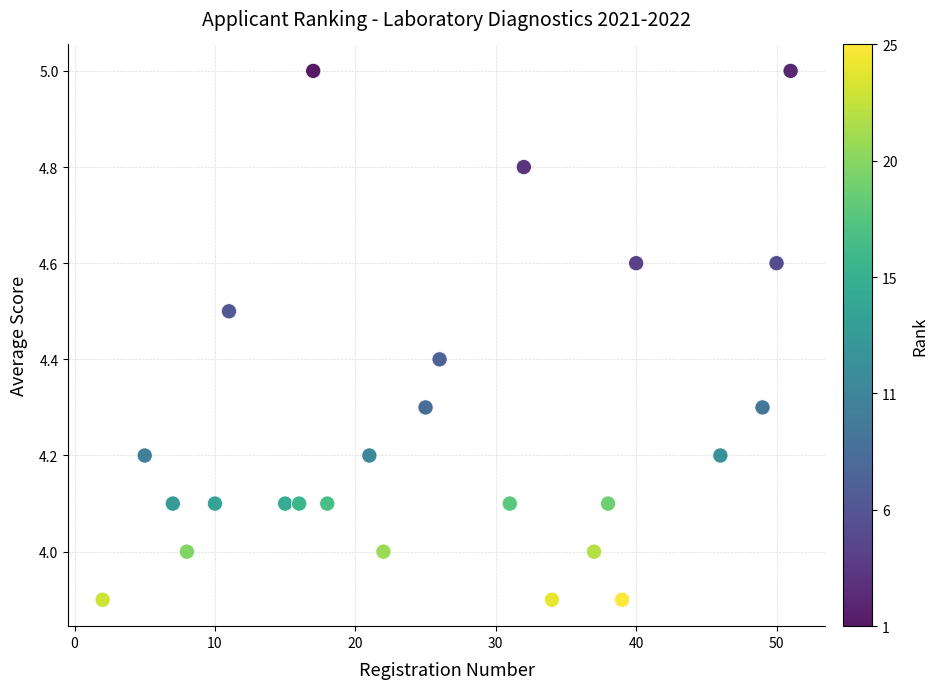

What is the range of Y values (max minus min)?

1.1